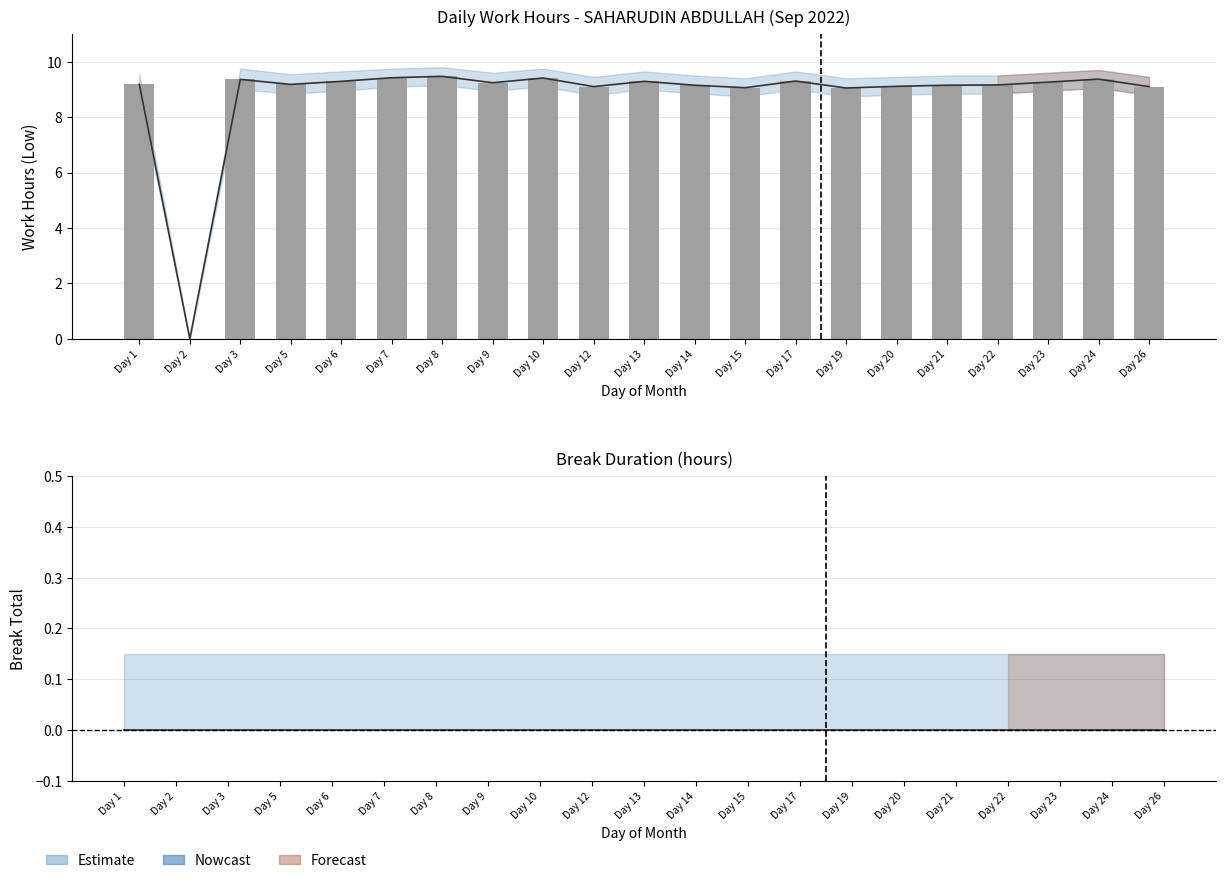

What is the greatest value displayed?

9.5